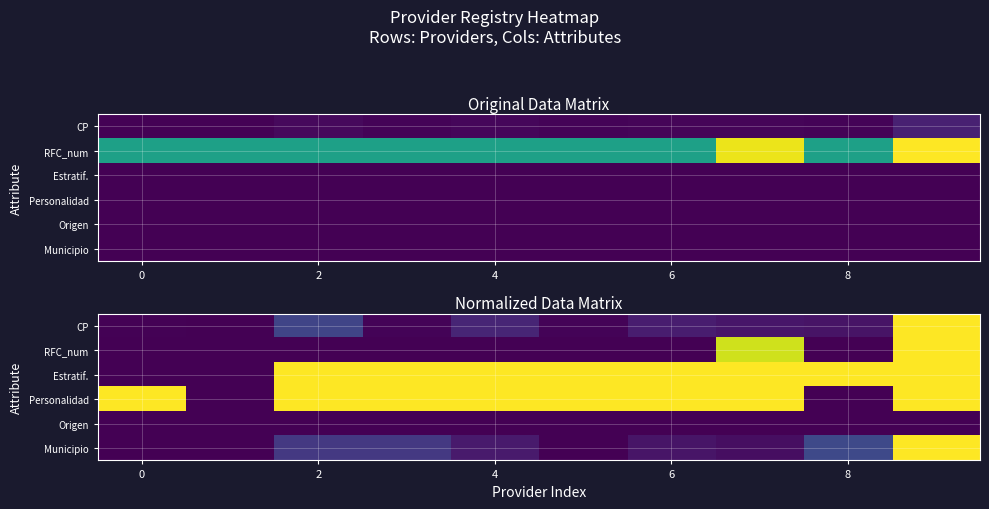

How many positive values does the Estratif. series have?

8